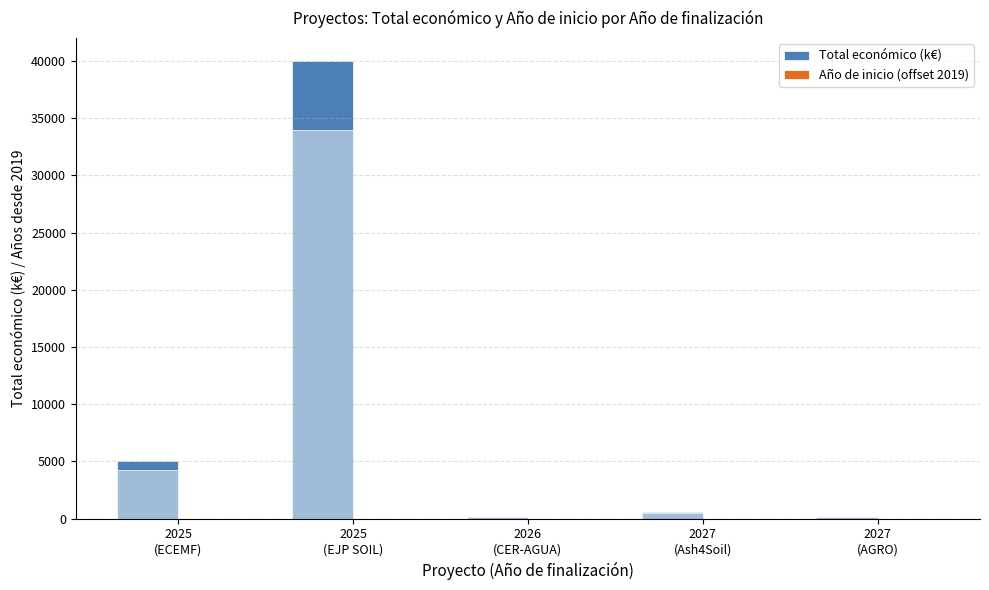

What is the sum of the Año de inicio (offset from 2019) values at 2026
(CER-AGUA) and 2025
(EJP SOIL)?

5.0